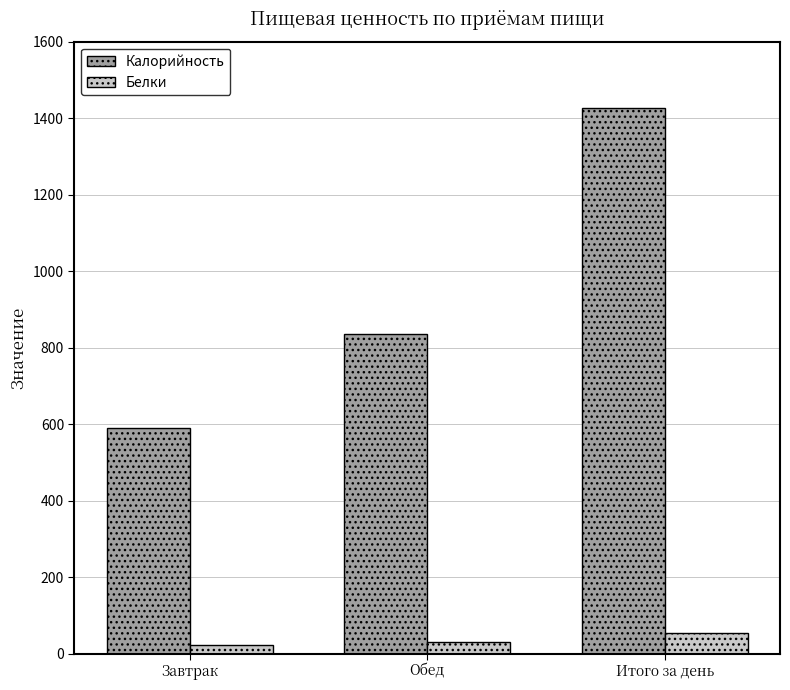

What is the difference between the highest and lowest values at Завтрак?

566.3